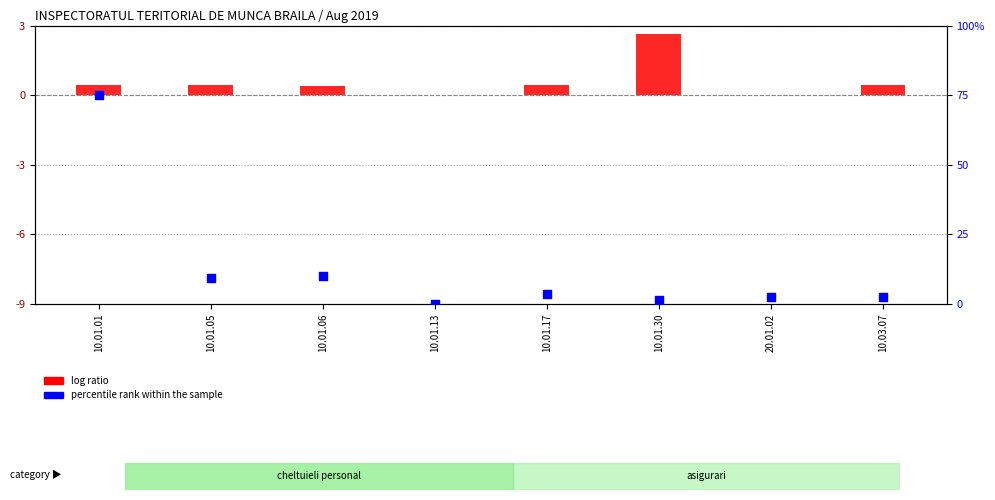

What are all the series names shown in the legend?

log ratio, percentile rank within the sample